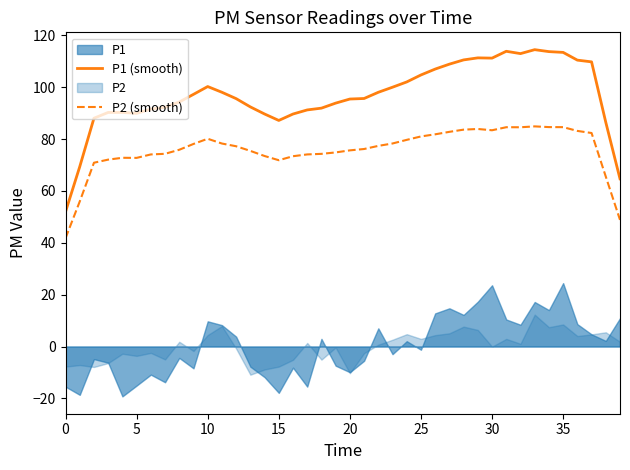

Which series changed the most between 29 and 31?

P1 (smooth)